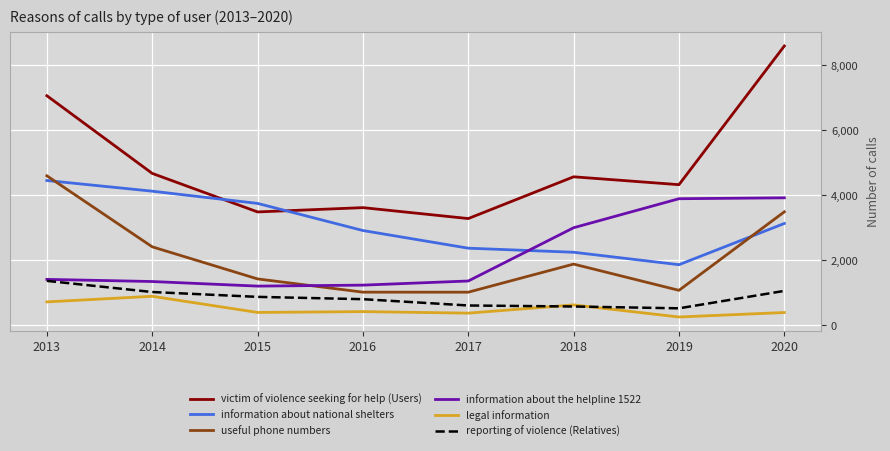

True or false: victim of violence seeking for help (Users) has a value of 4323 at 2019.

True